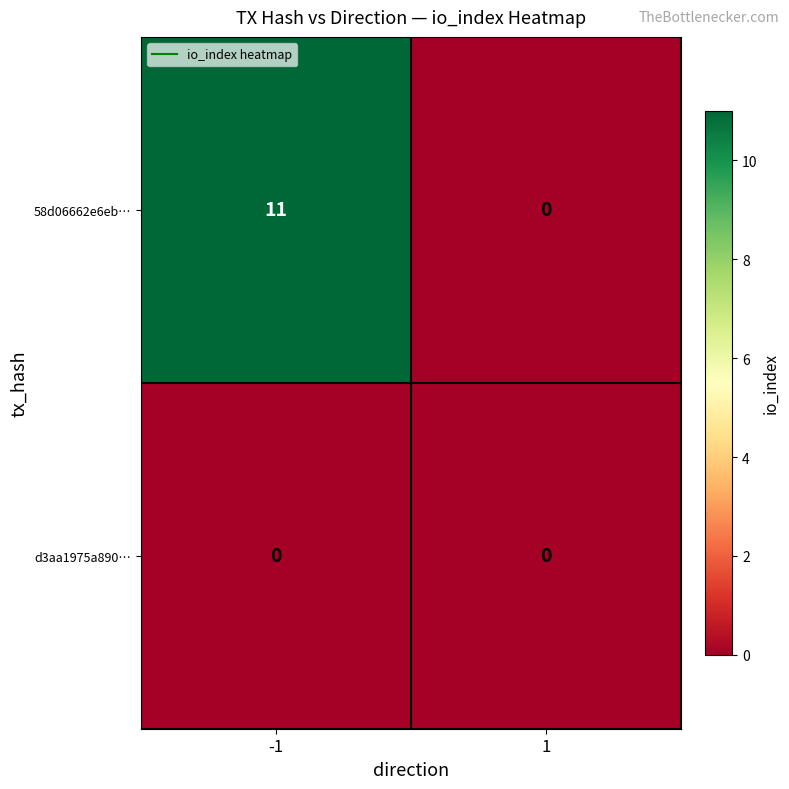

Is it true that d3aa1975a890… equals 0 at -1?

True